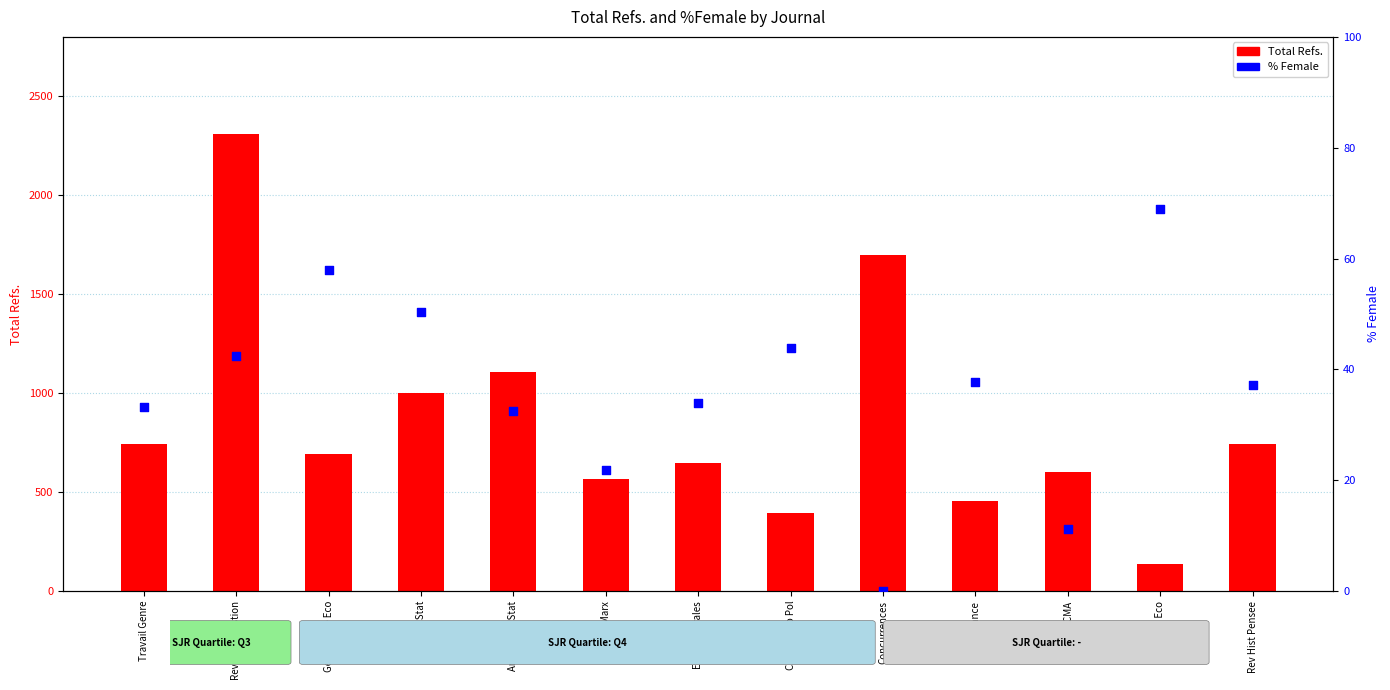

Which series has the largest Y range (max minus min)?

Total Refs.